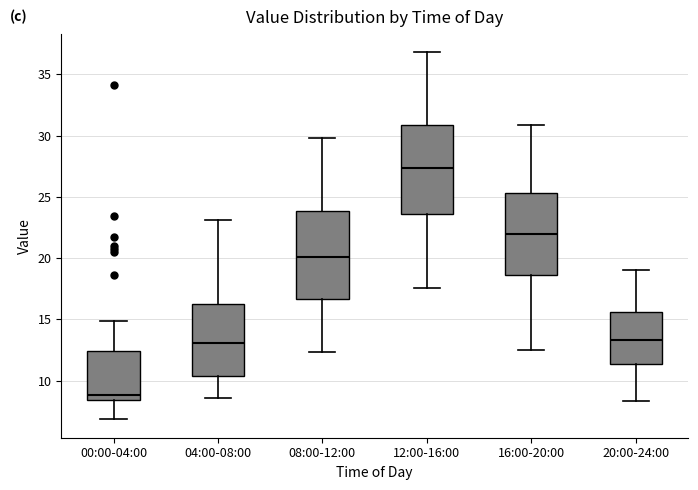

Where does the median line of the box for 12:00-16:00 sit on the y-axis? The values are not printed on the chart, so give them approximately, as read against the axis.

27.5